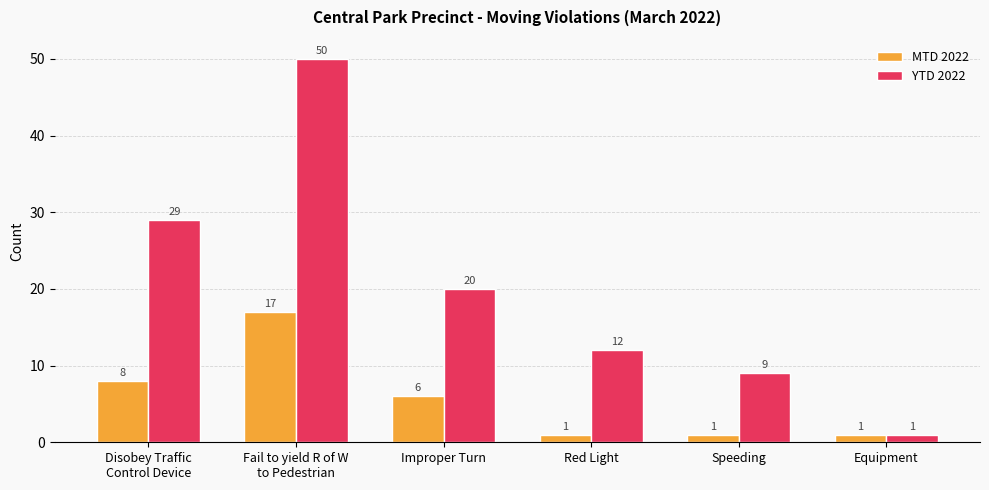

Which series has the widest spread of values?

YTD 2022